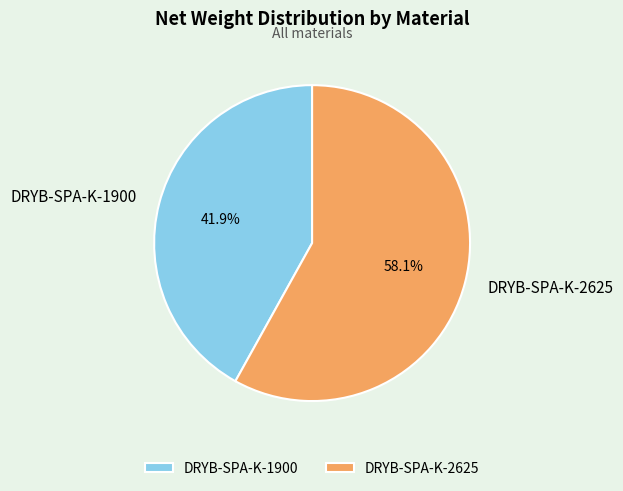

To the nearest percent, what is the difference between the largest and smallest slice percentages?

16%